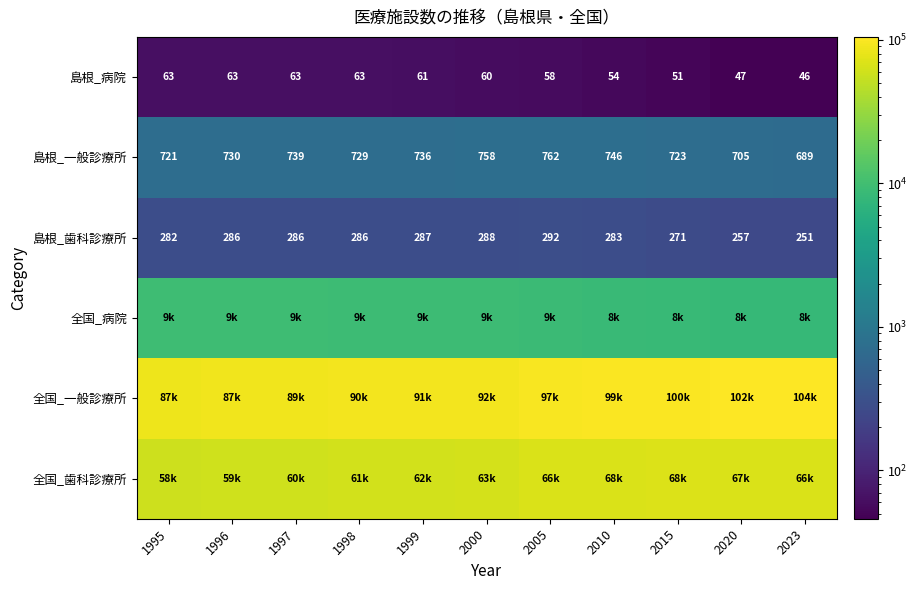

The value of 島根_一般診療所 at 2000 is 1354. True or false?

False